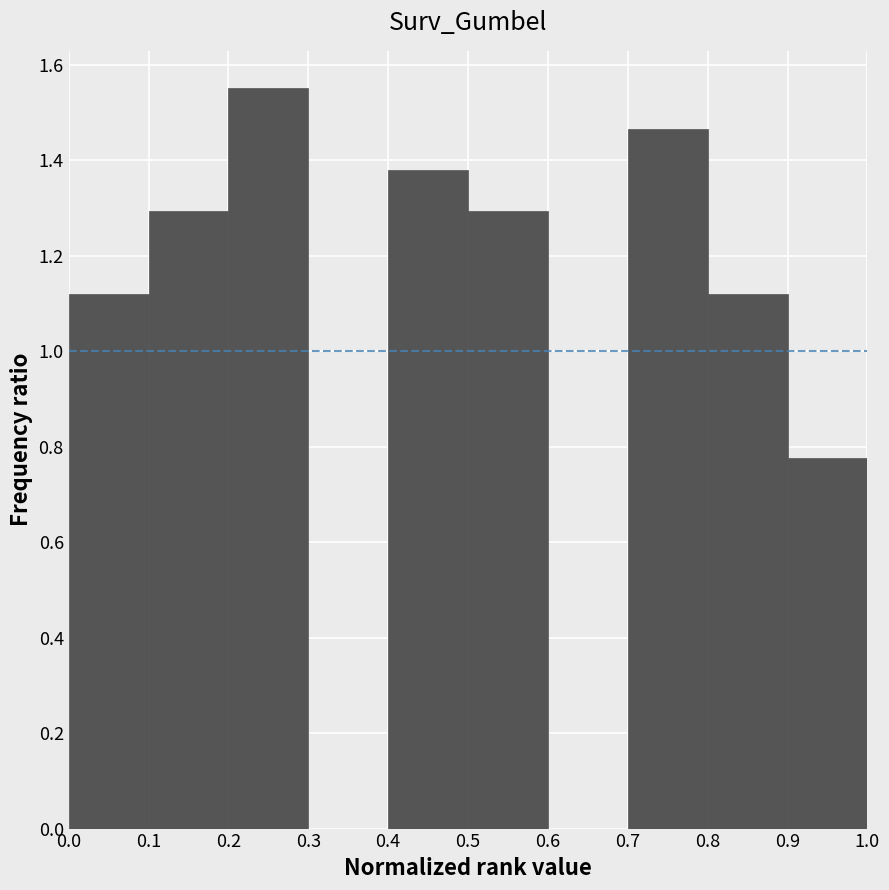

How tall is the bar that spans 0.4 to 0.5 on the x-axis? The values are not printed on the chart, so give them approximately, as read against the axis.

1.38